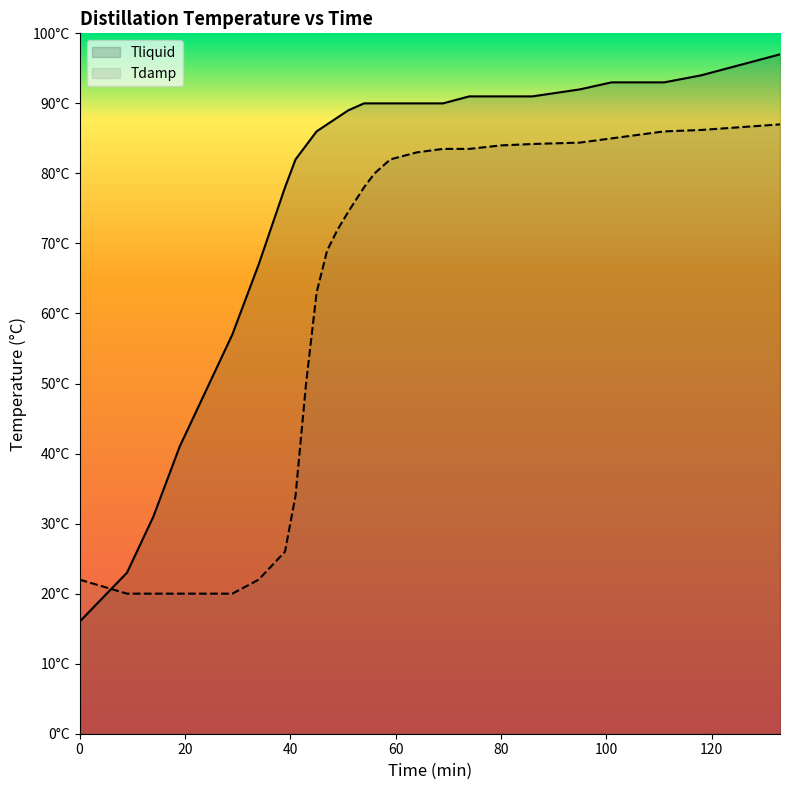

At 9, list the series in order from smallest to largest.

Tdamp, Tliquid